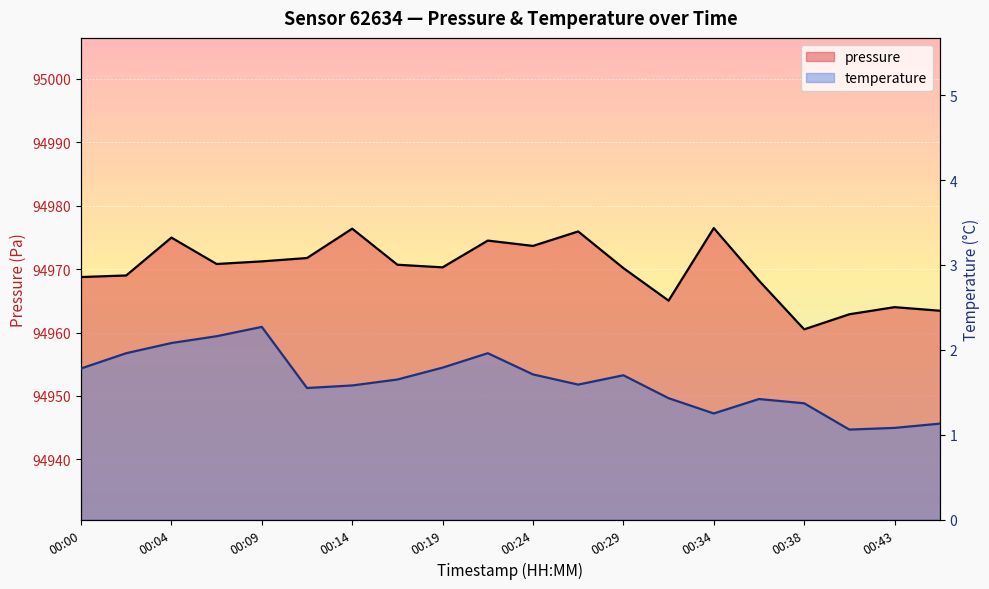

What are all the series names shown in the legend?

pressure, temperature